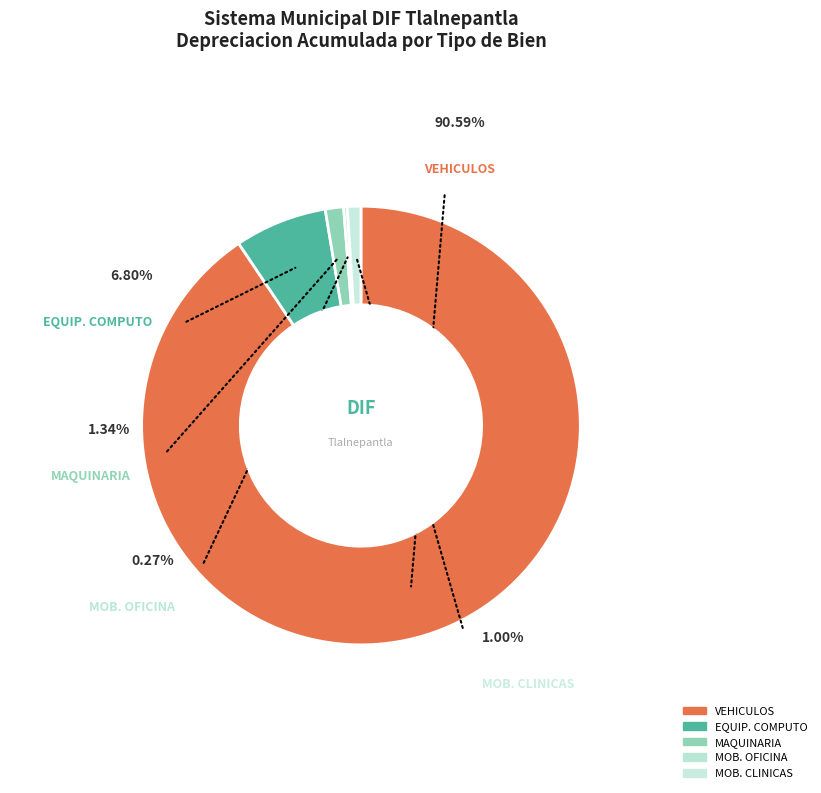

Is it true that MOB. Y EQUIPO DE CLINICAS Y HOSPITALES is 1% of the pie?

True